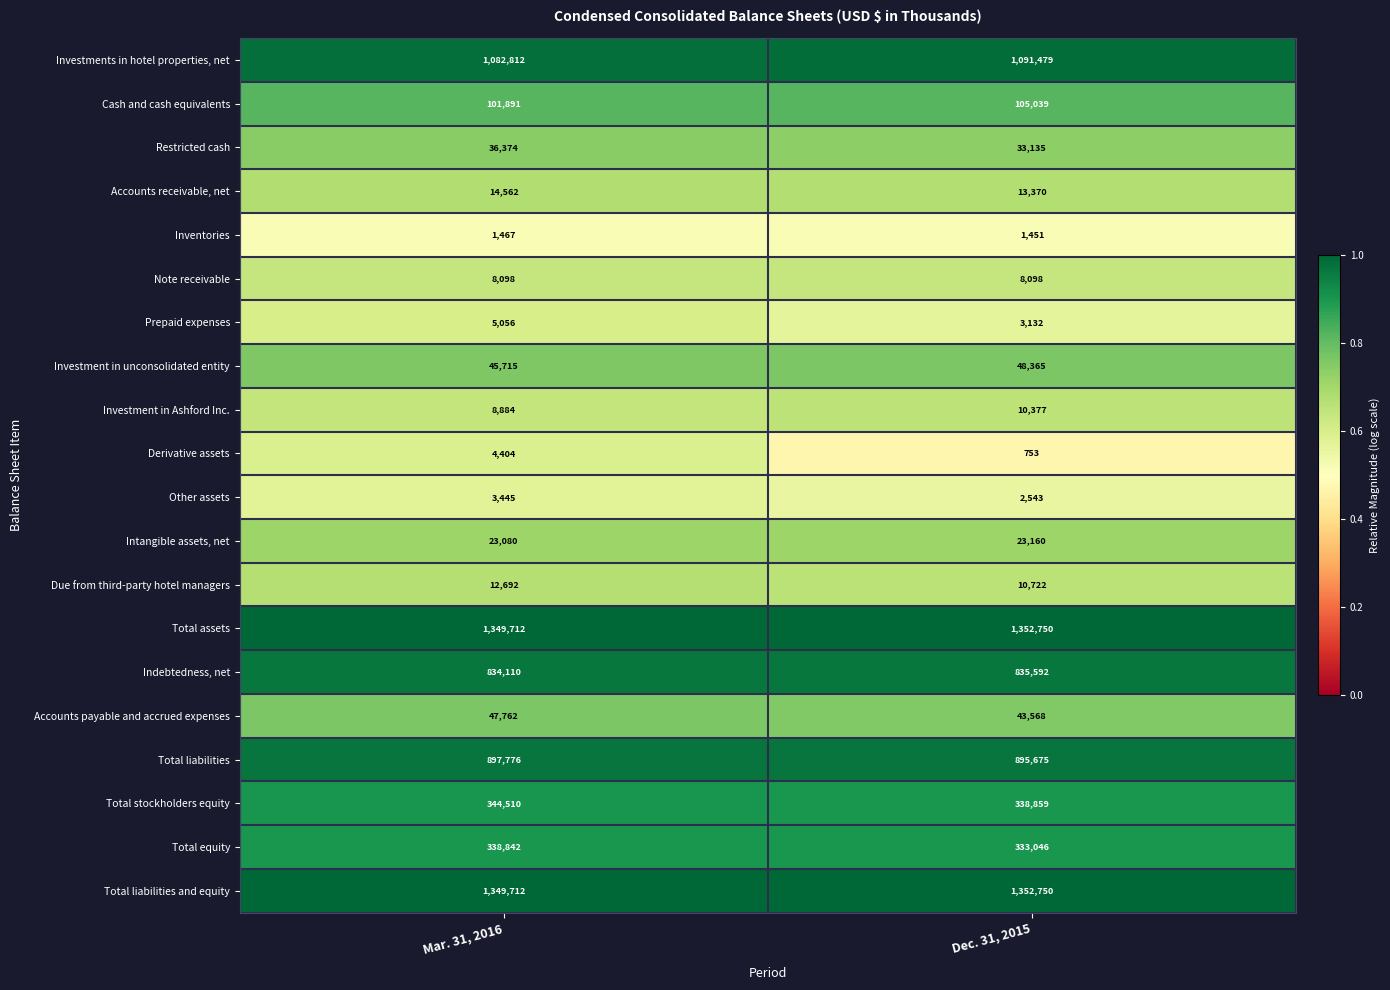

What is the maximum value shown in the chart?

1352750